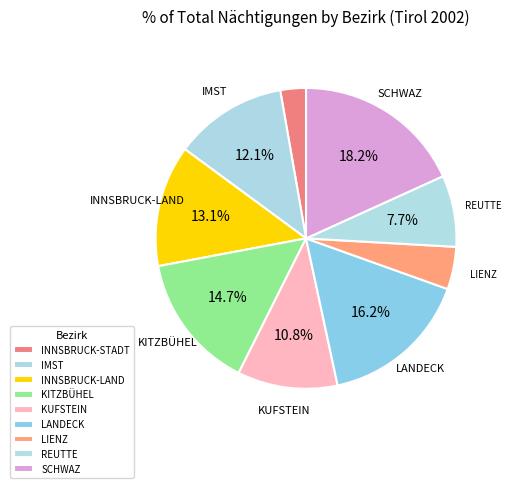

Do INNSBRUCK-STADT and LANDECK together represent more than half of the pie?

No